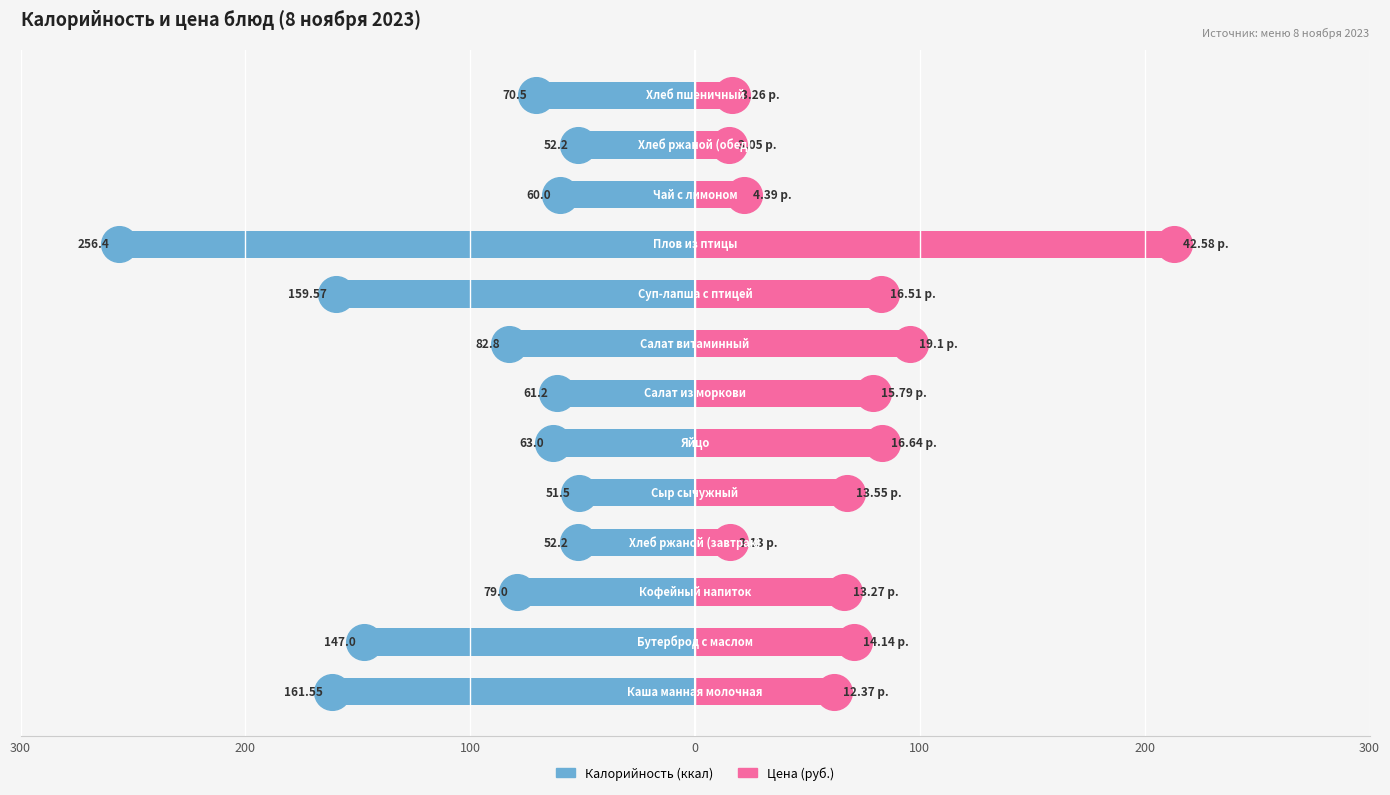

Which series has the widest spread of Y values?

Калорийность